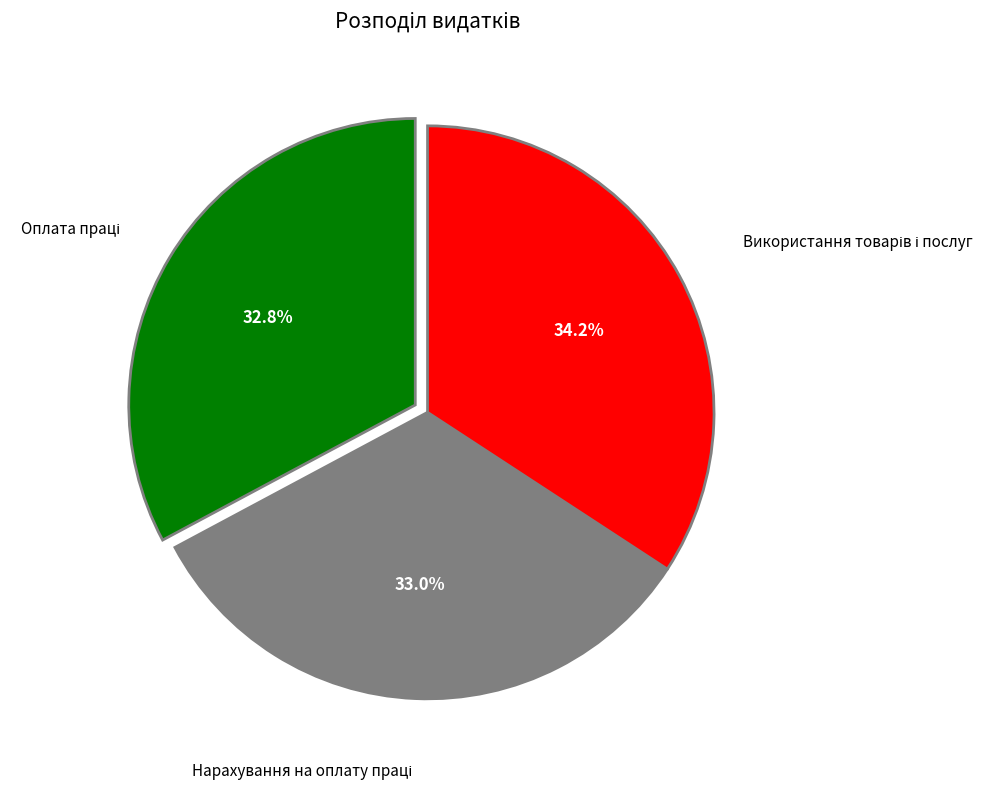

Does any single category account for the majority?

No